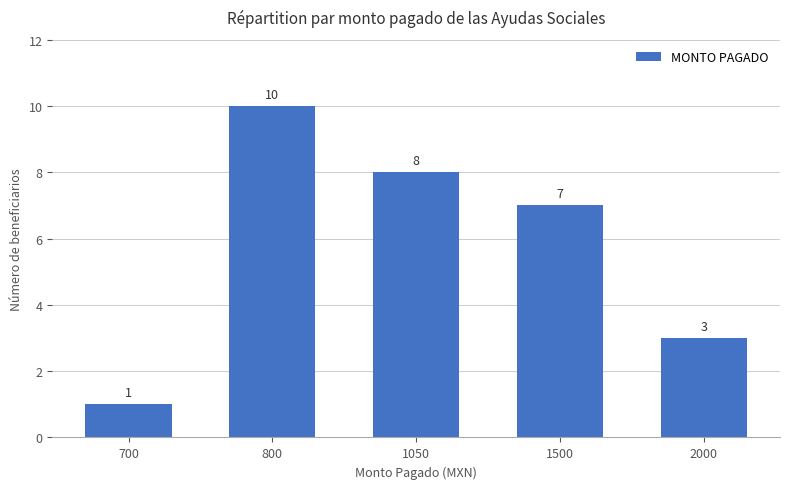

List the labels in order of value, smallest first.

700, 2000, 1500, 1050, 800